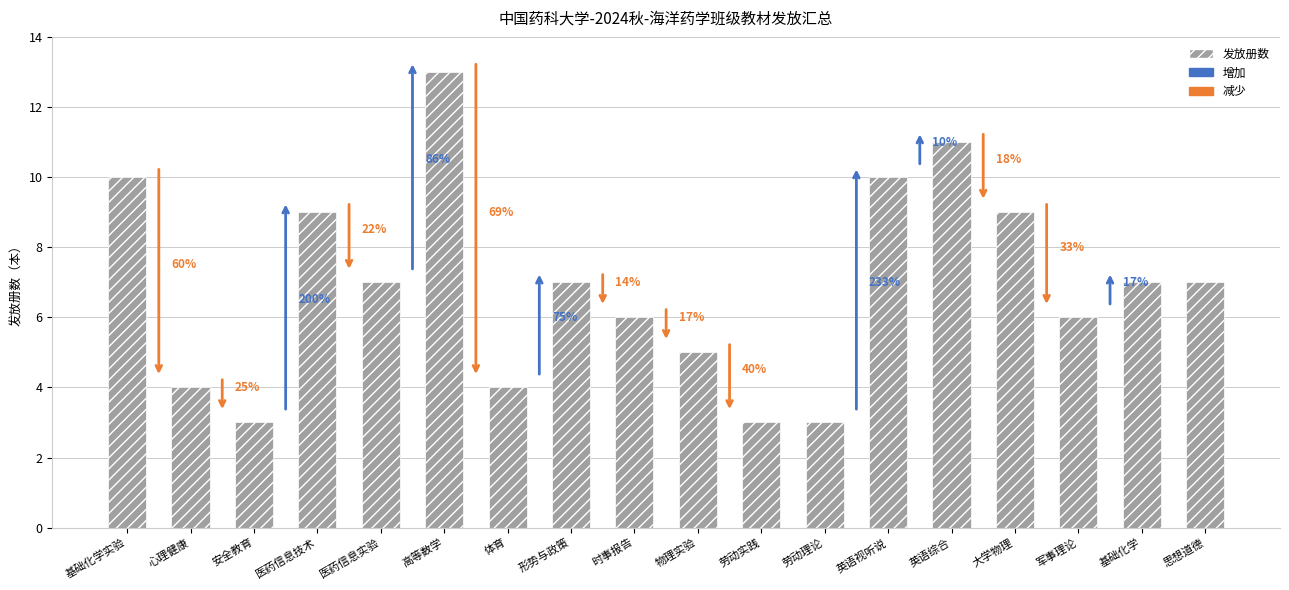

The value at 体育 is 4. True or false?

True